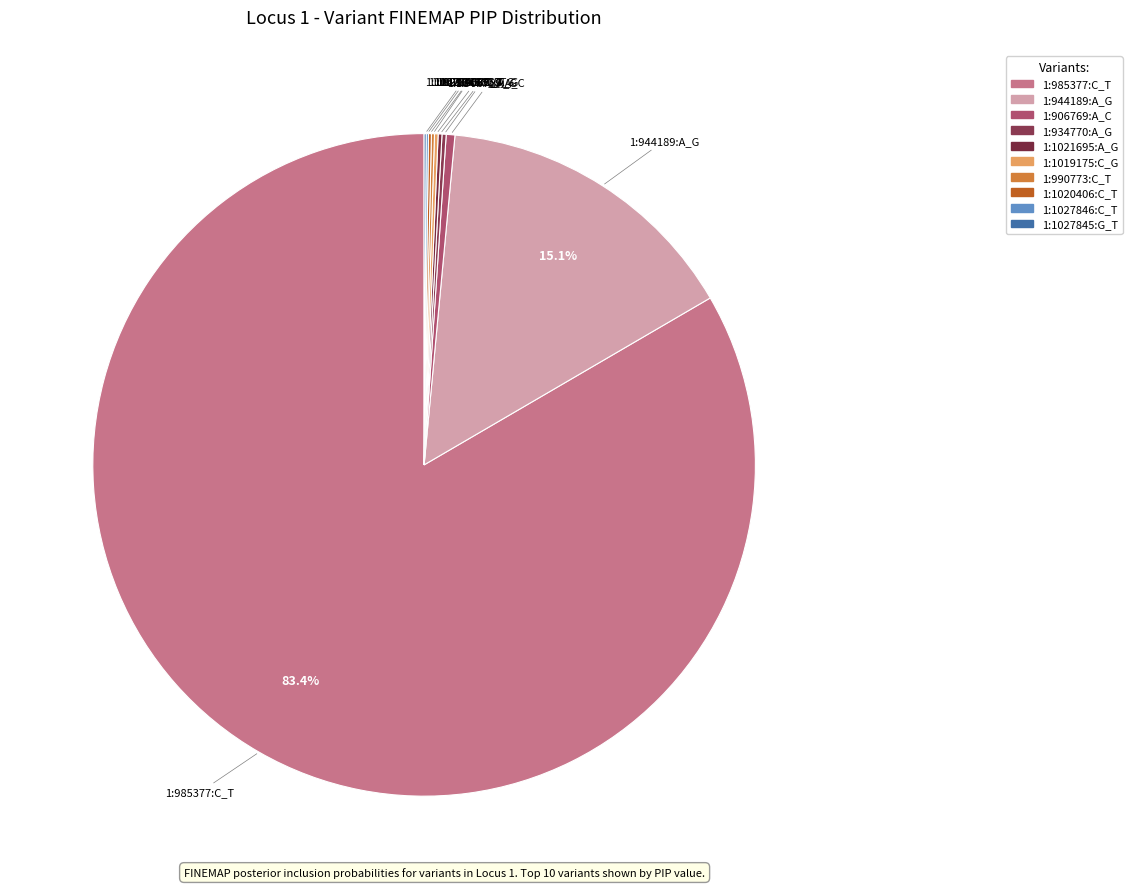

Is there any slice that represents more than half of the pie?

Yes